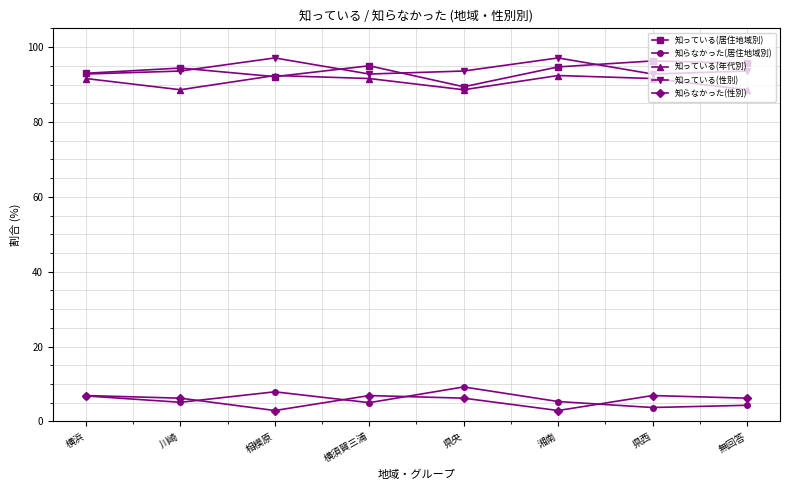

The 知らなかった(性別) series shows 6.2 at 無回答. True or false?

True